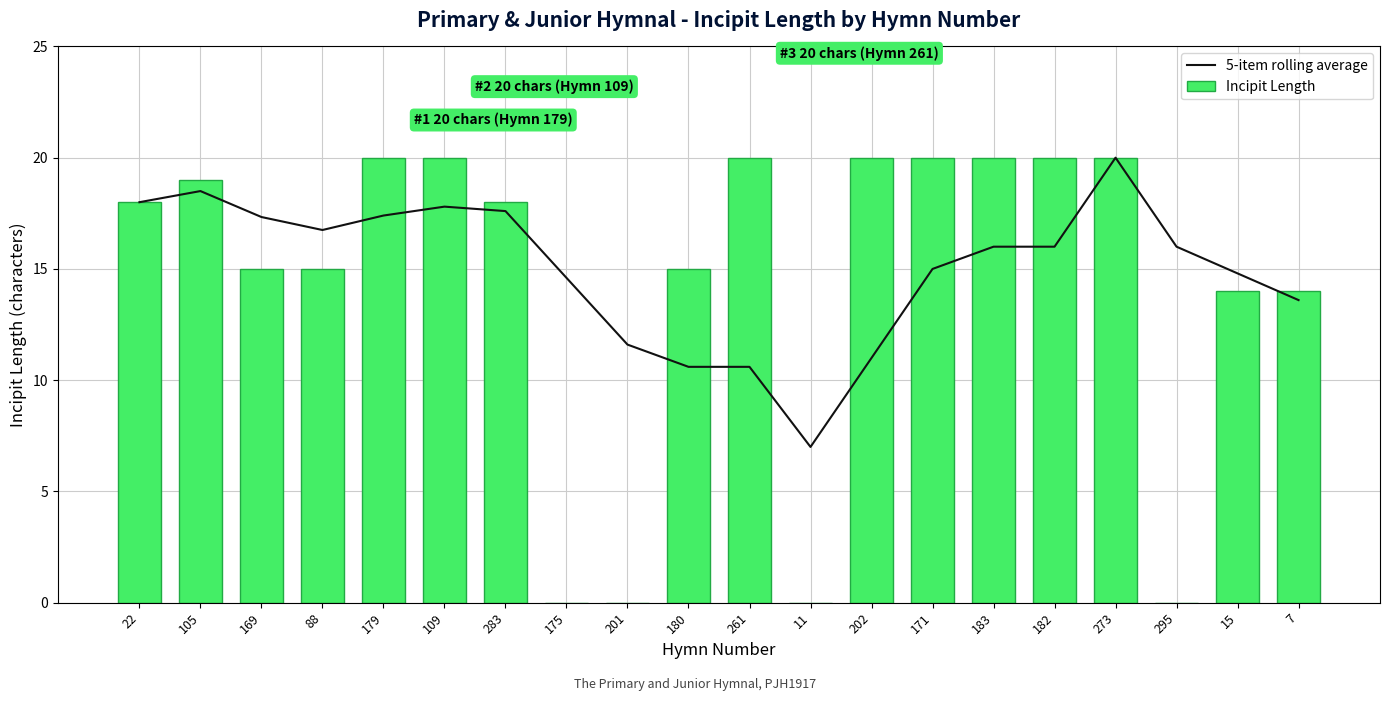

Is the value of Incipit Length at 7 greater than the value of 5-item rolling average at 109?

No